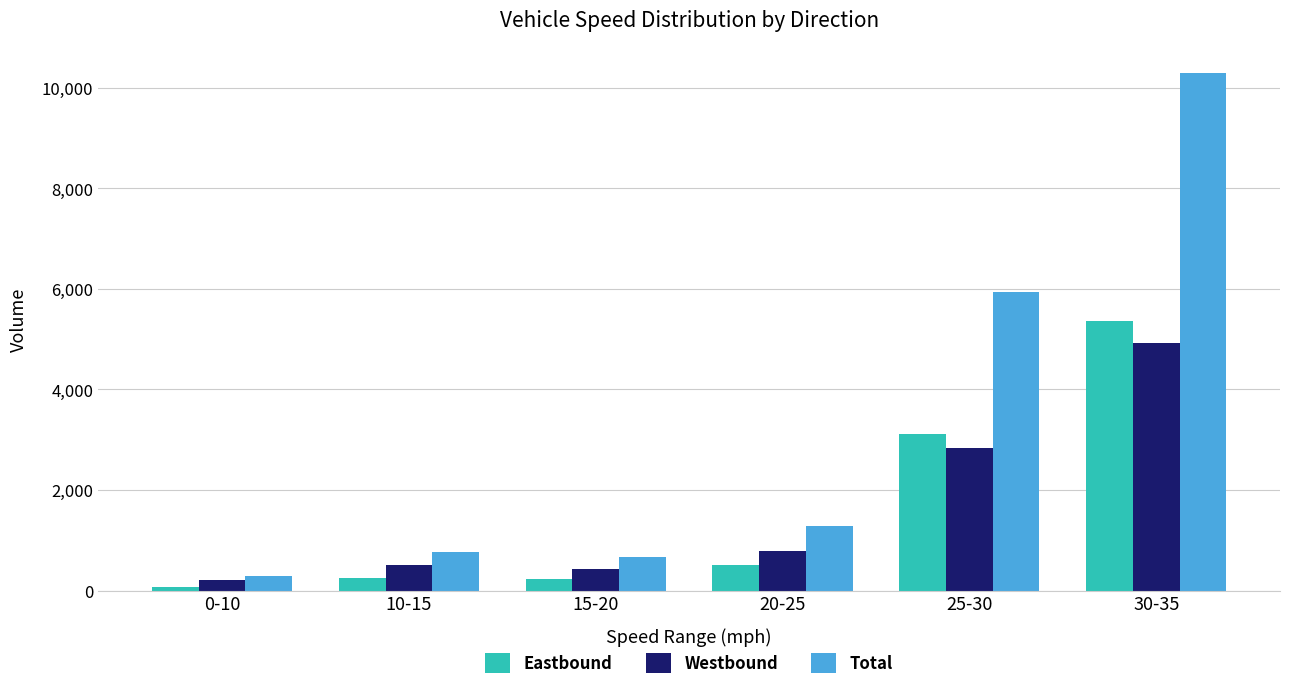

What position from the left is 25-30?

5